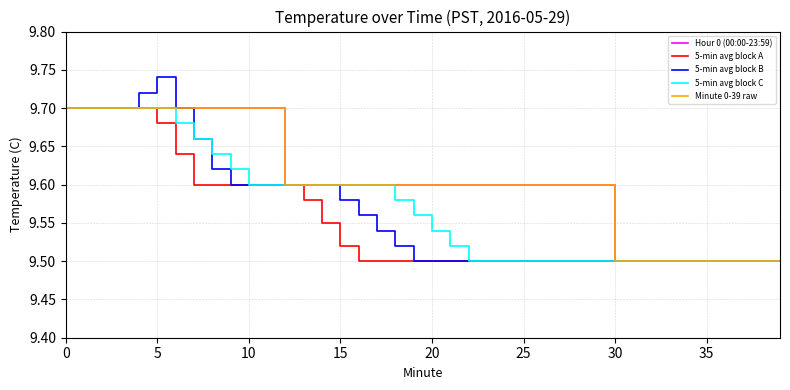

Is this an area chart (filled region under the line)?

No